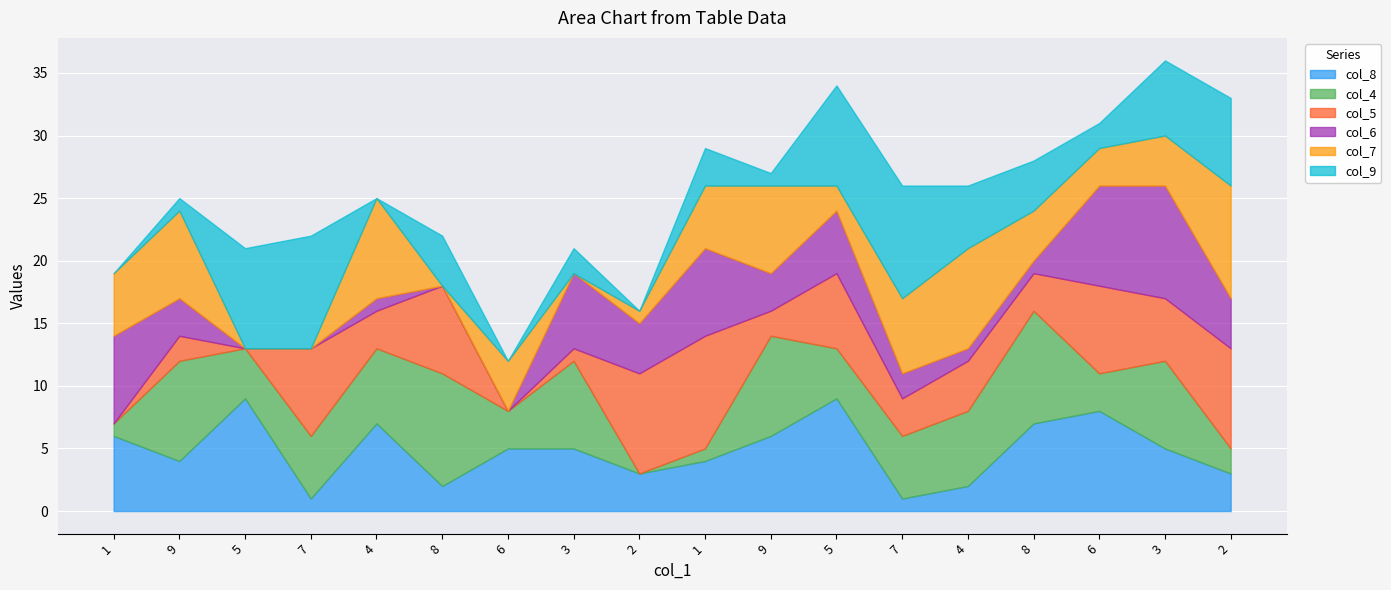

What is the average value of the col_4 series?

5